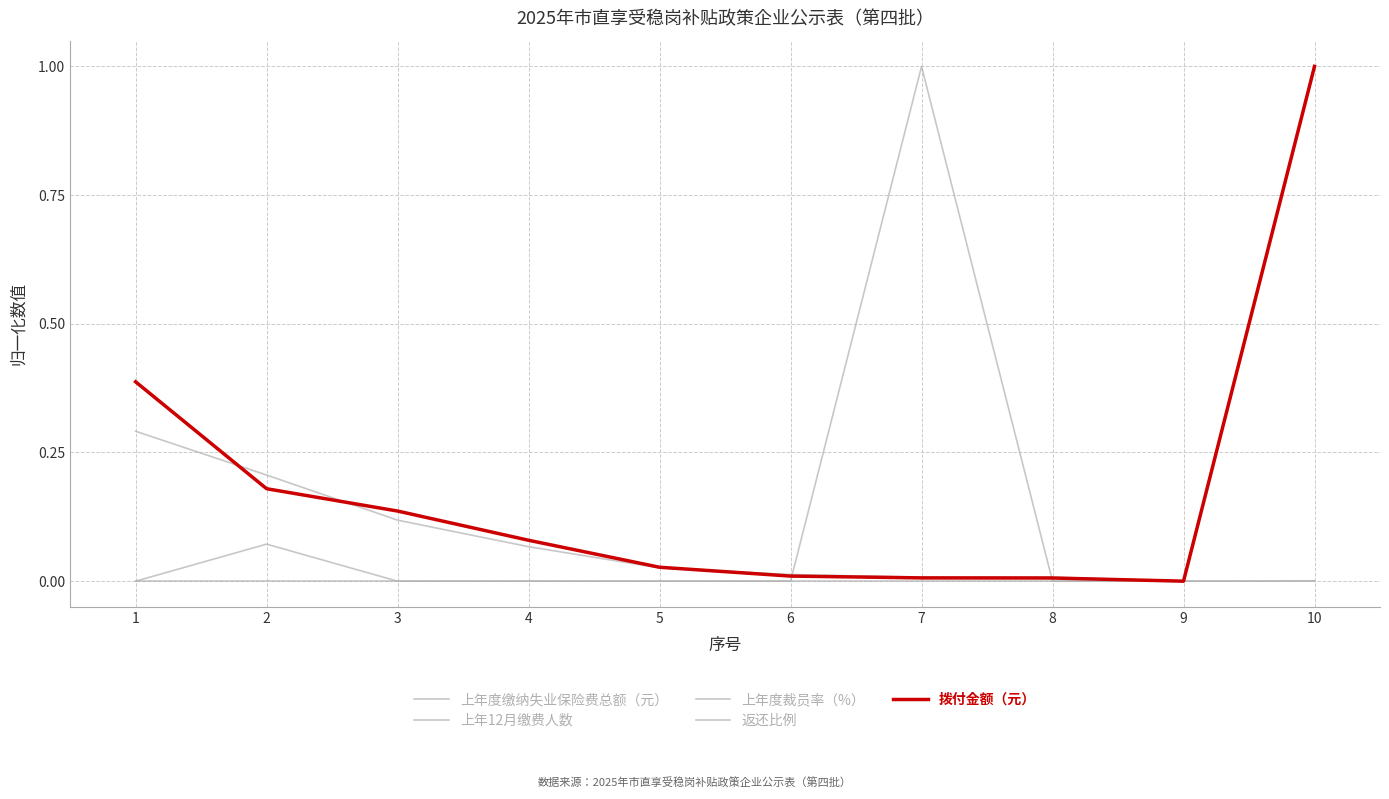

How many lines are shown in the chart?

5